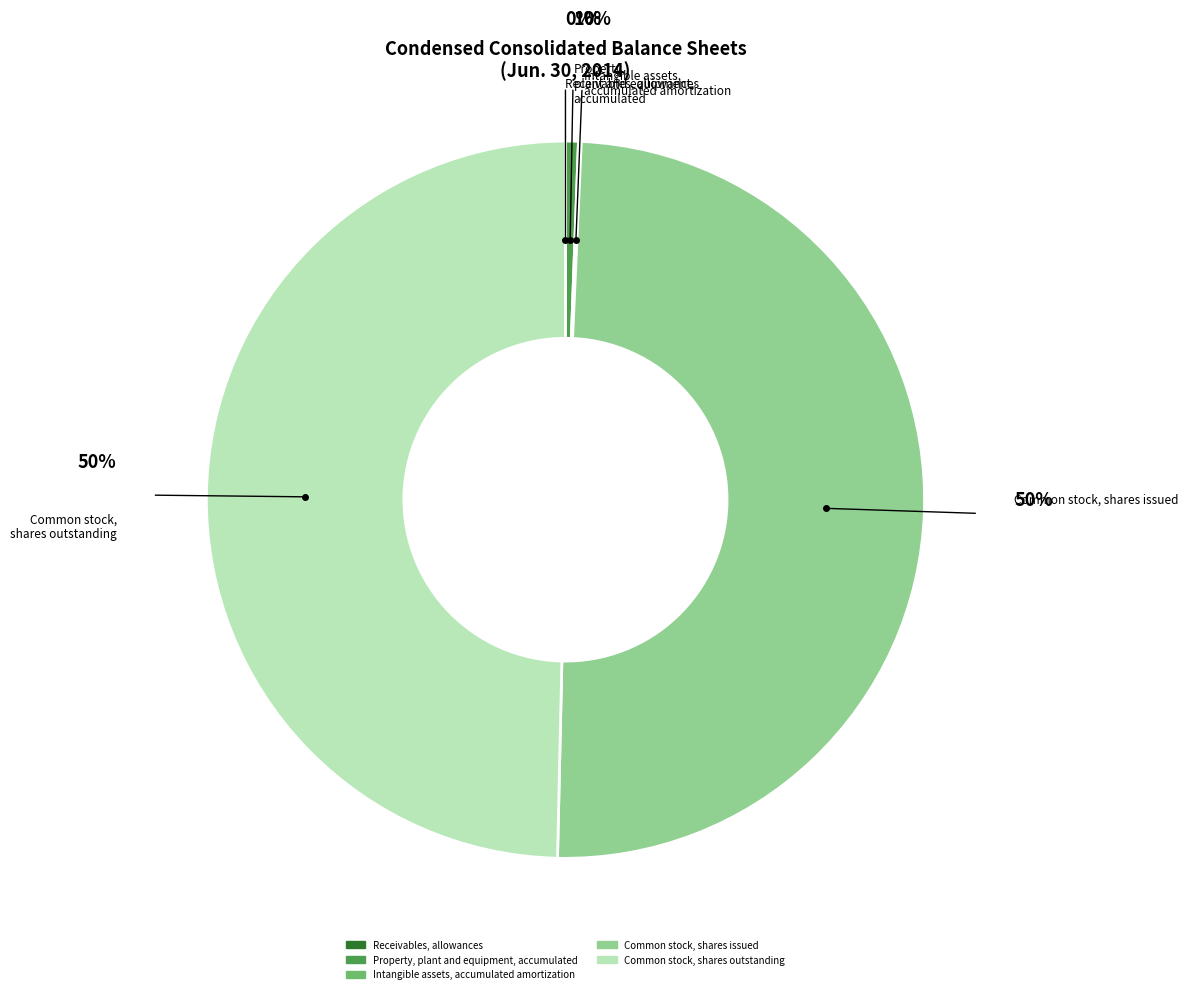

Is the sum of Common stock, shares outstanding and Common stock, shares issued greater than half?

Yes